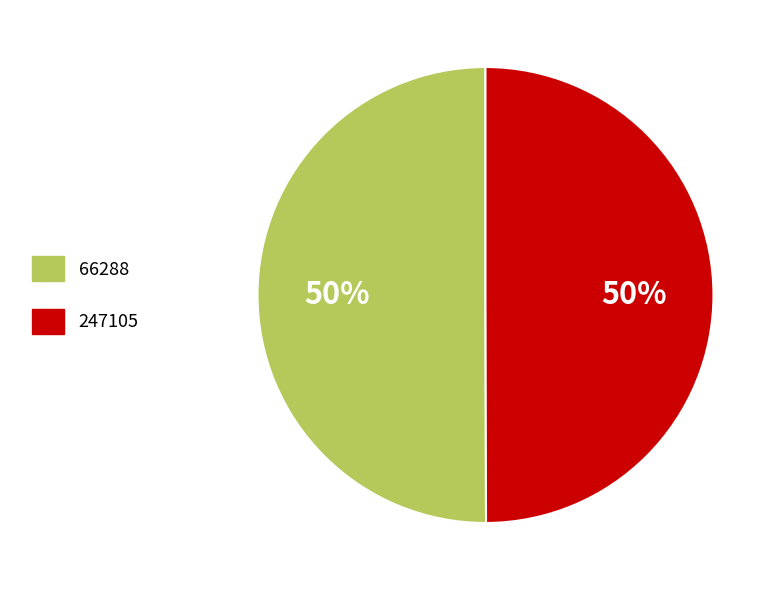

To the nearest percent, what is the combined percentage of 247105 and 66288?

100%